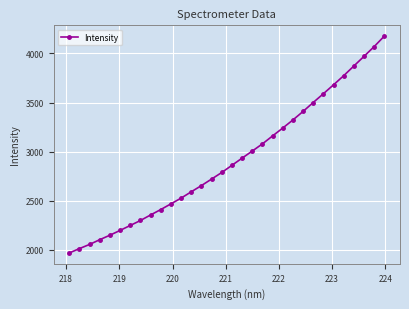

What is the difference between the maximum and second lowest values?

2163.1